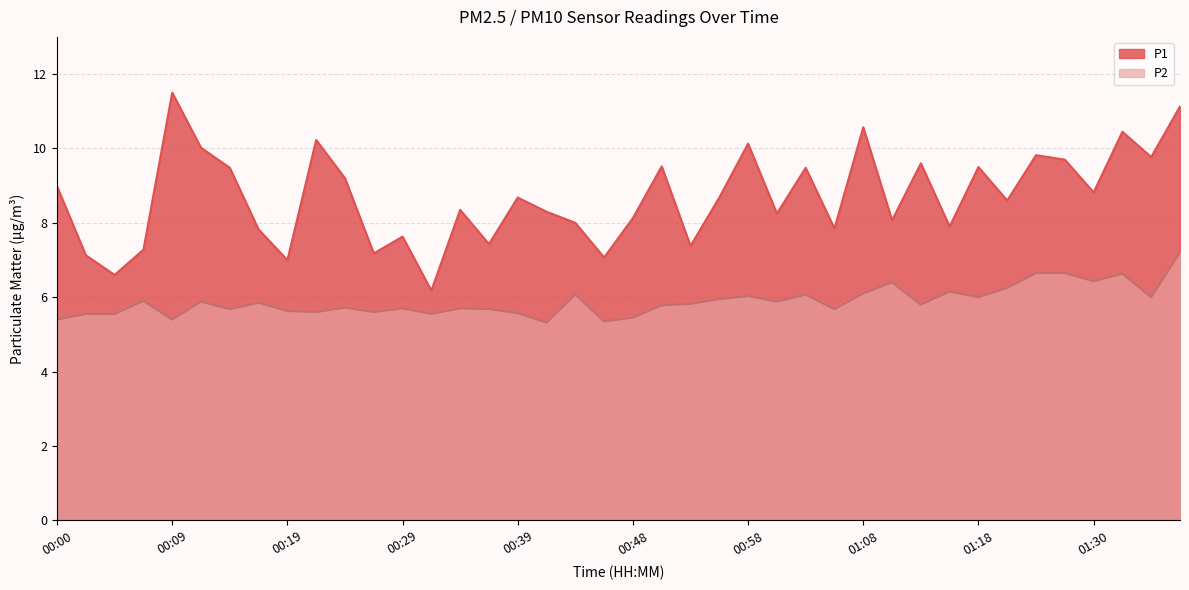

Reading right to left, transcribe all the data shown in this chart.

P1: 11.1	9.8	10.4	8.8	9.7	9.8	8.6	9.5	7.9	9.6	8.1	10.6	7.8	9.5	8.2	10.1	8.7	7.4	9.5	8.1	7.1	8.0	8.3	8.7	7.4	8.3	6.2	7.6	7.2	9.2	10.2	7.0	7.8	9.5	10.0	11.5	7.3	6.6	7.1	9.0
P2: 7.2	6.0	6.6	6.4	6.7	6.7	6.2	6.0	6.2	5.8	6.4	6.1	5.7	6.1	5.9	6.0	6.0	5.8	5.8	5.5	5.3	6.1	5.3	5.6	5.7	5.7	5.5	5.7	5.6	5.7	5.6	5.6	5.8	5.7	5.9	5.4	5.9	5.5	5.5	5.4